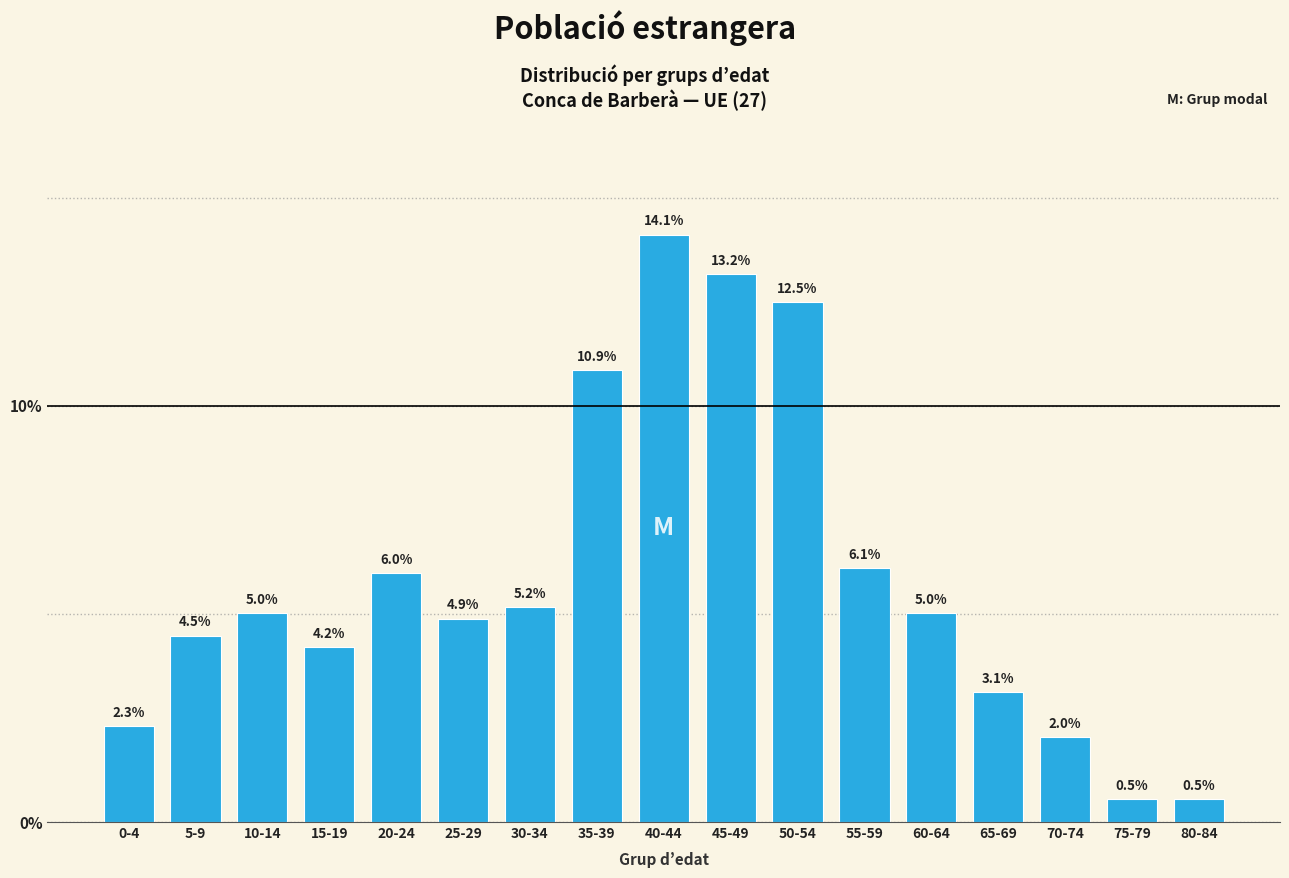

Reading left to right, list all the values displayed in this chart.

0-4=2.3	5-9=4.5	10-14=5.0	15-19=4.2	20-24=6.0	25-29=4.9	30-34=5.2	35-39=10.9	40-44=14.1	45-49=13.2	50-54=12.5	55-59=6.1	60-64=5.0	65-69=3.1	70-74=2.0	75-79=0.5	80-84=0.5